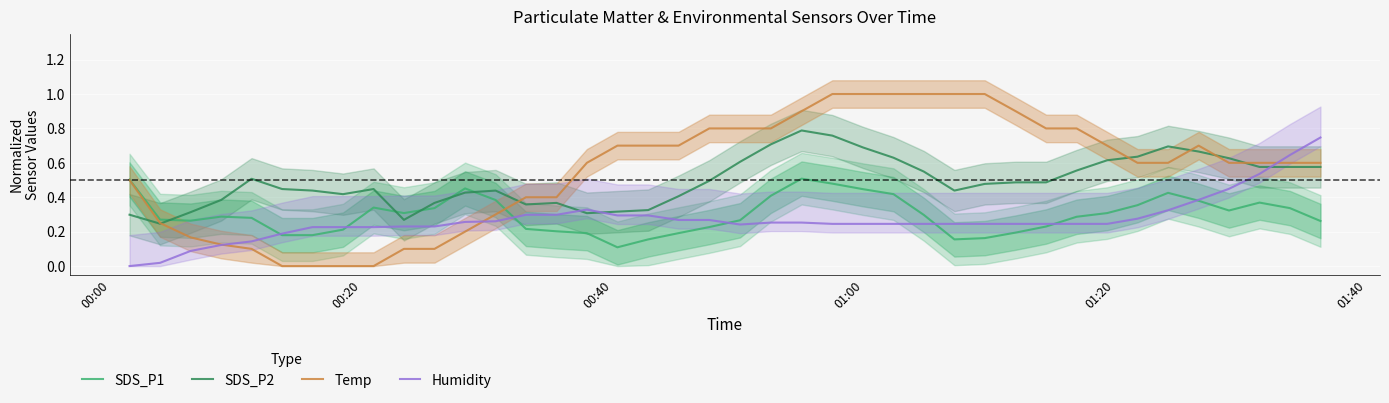

Which series has the largest range (max minus min)?

Temp